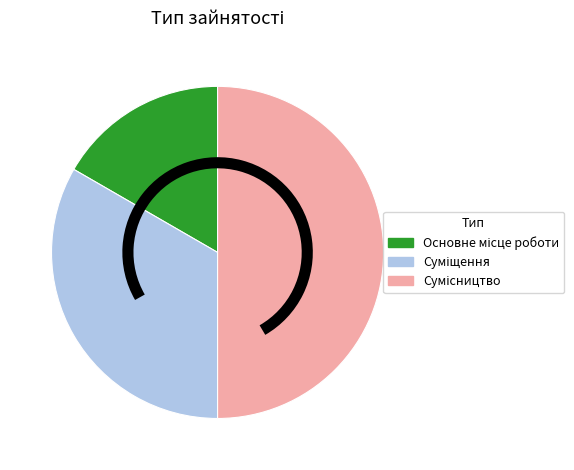

How many segments does this pie chart have?

3